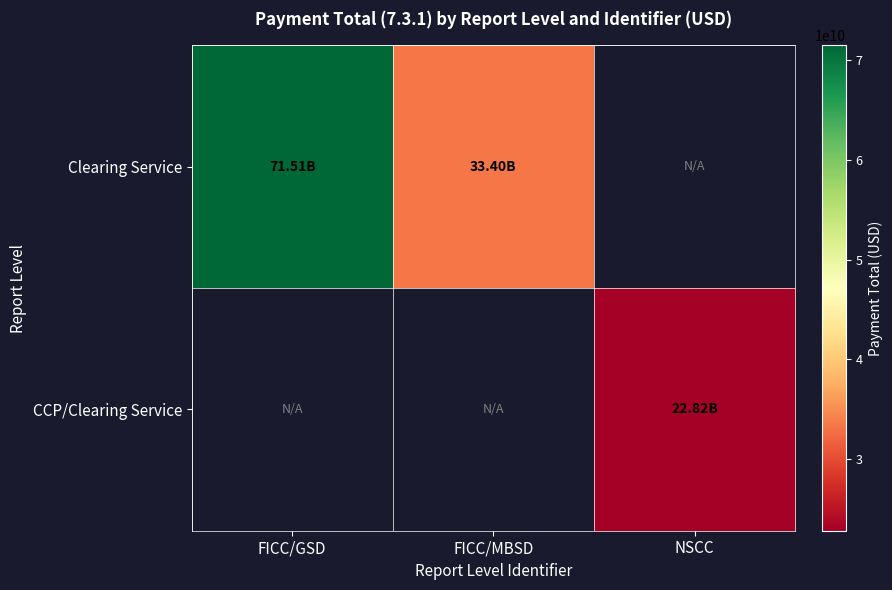

Is it true that CCP/Clearing Service equals 22816180814.1 at NSCC?

True